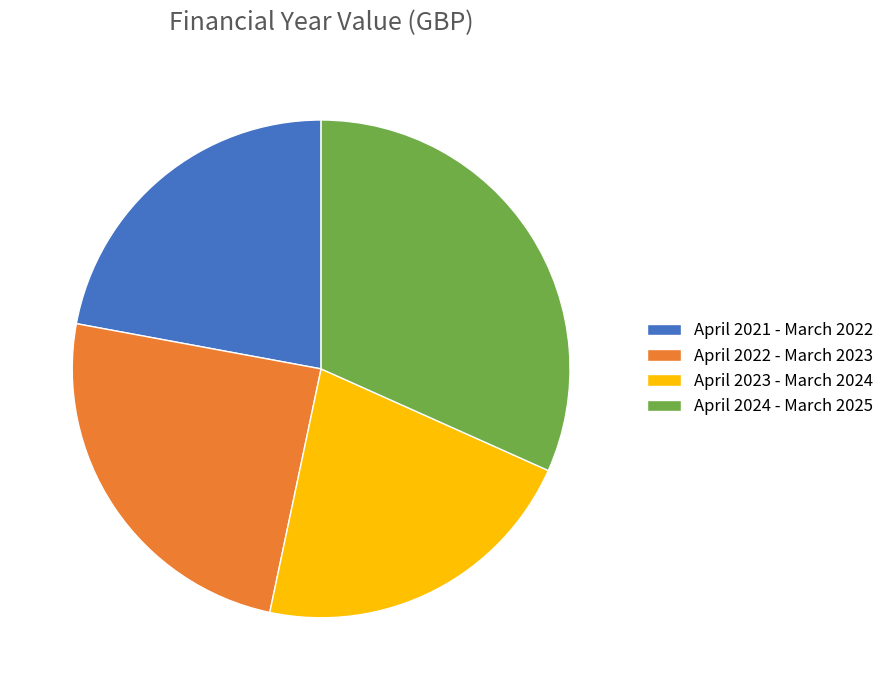

Is there any slice that represents more than half of the pie?

No